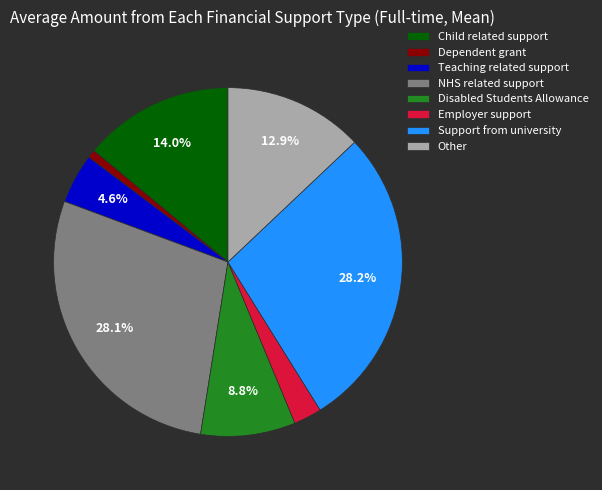

What percentage is the Child related support slice, to the nearest percent?

14%